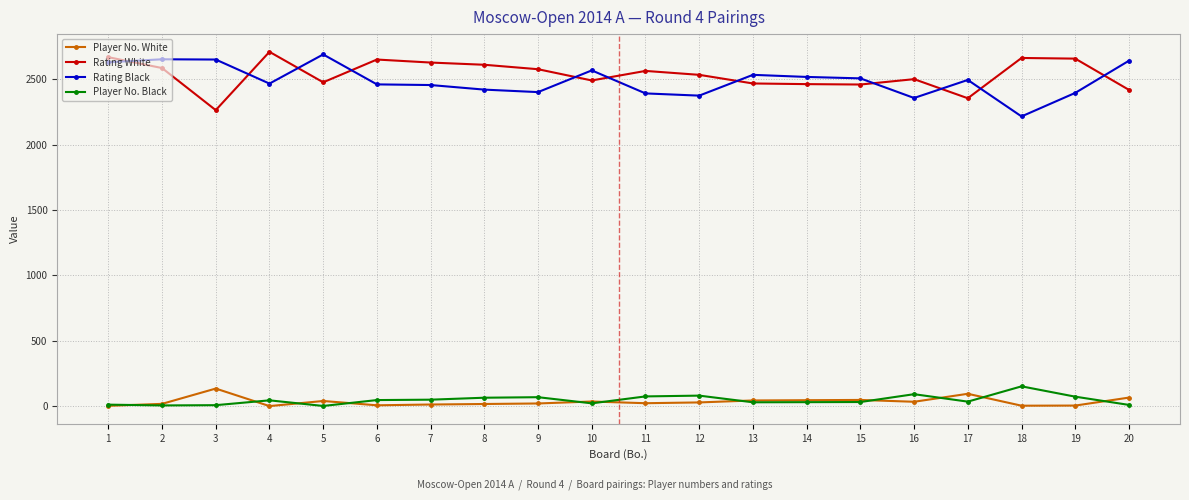

What is the maximum value for Rating Black?

2690